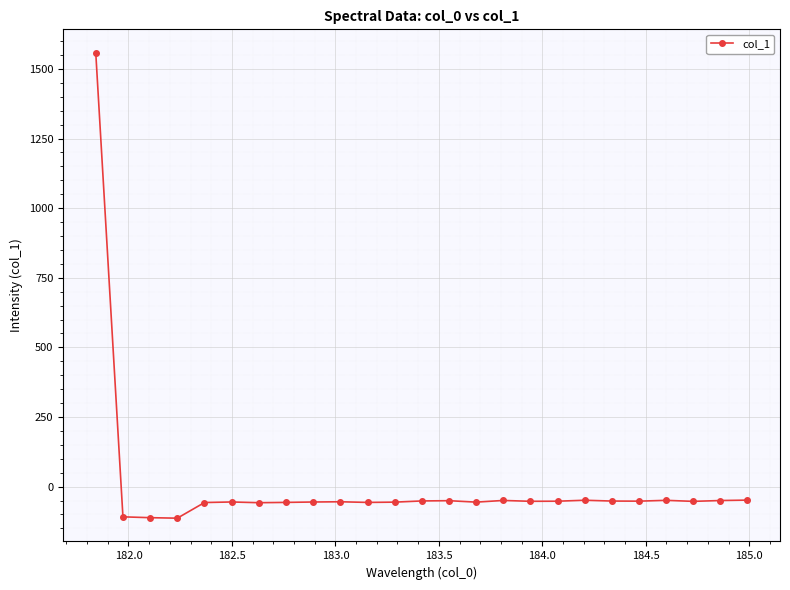

What is the value of the 11th point from the left?

-56.8